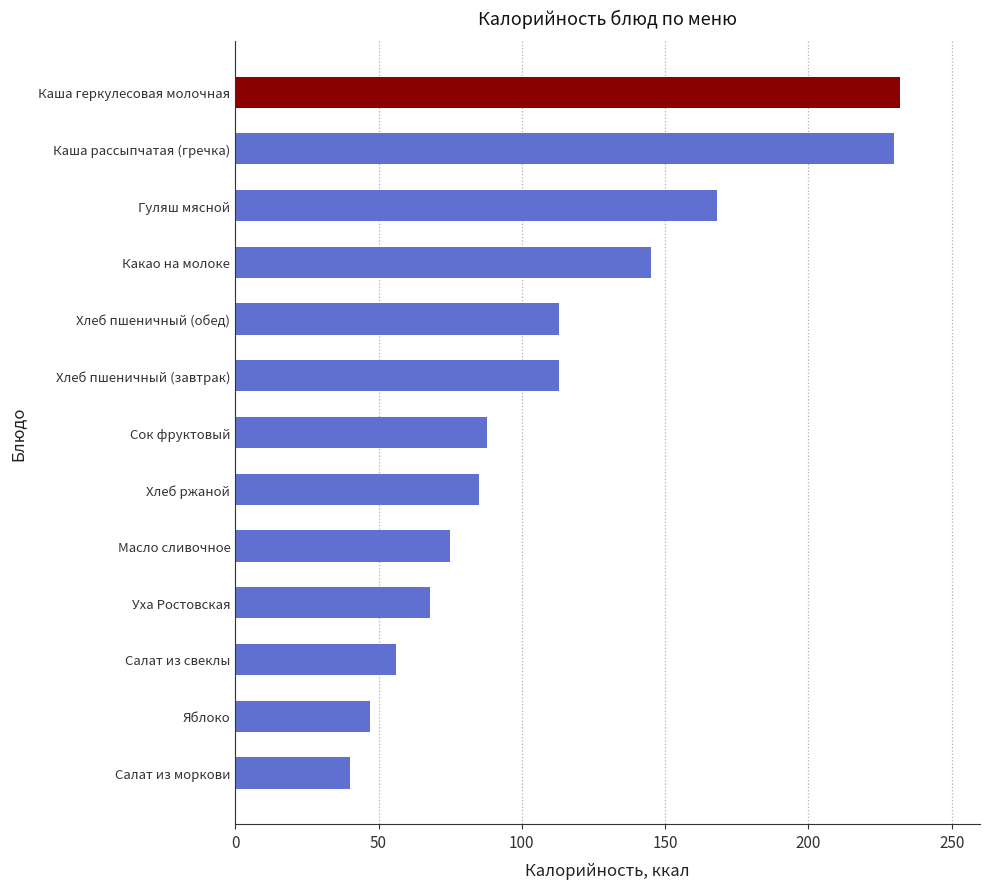

The value at Каша геркулесовая молочная is 304. True or false?

False